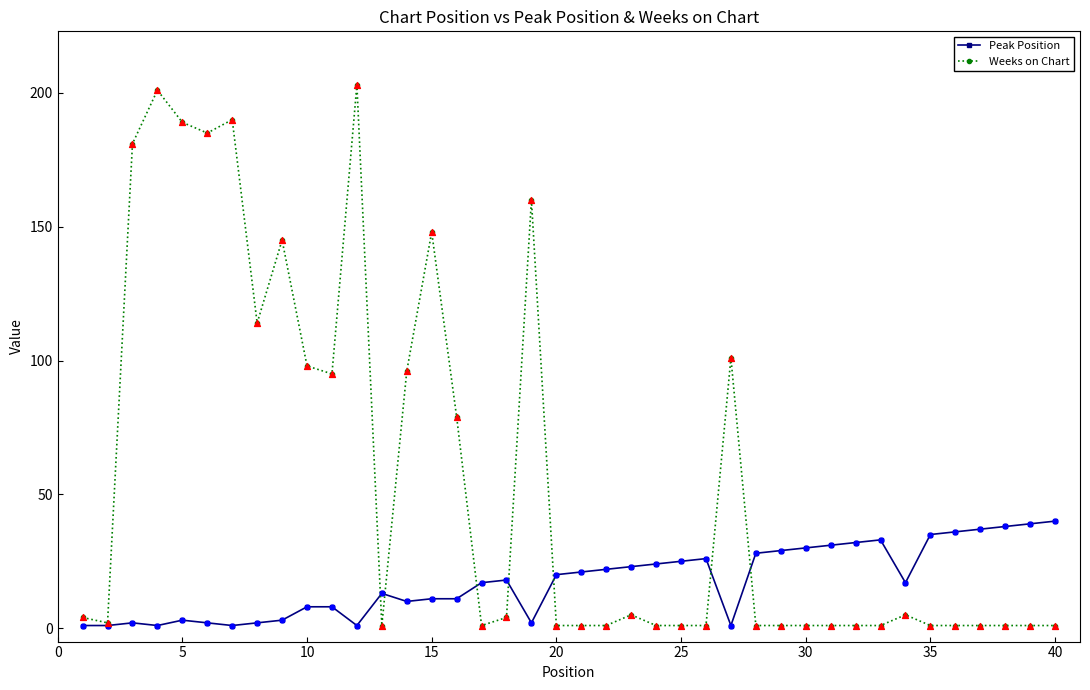

List the series in order of their overall mean, highest first.

Weeks on Chart, Peak Position